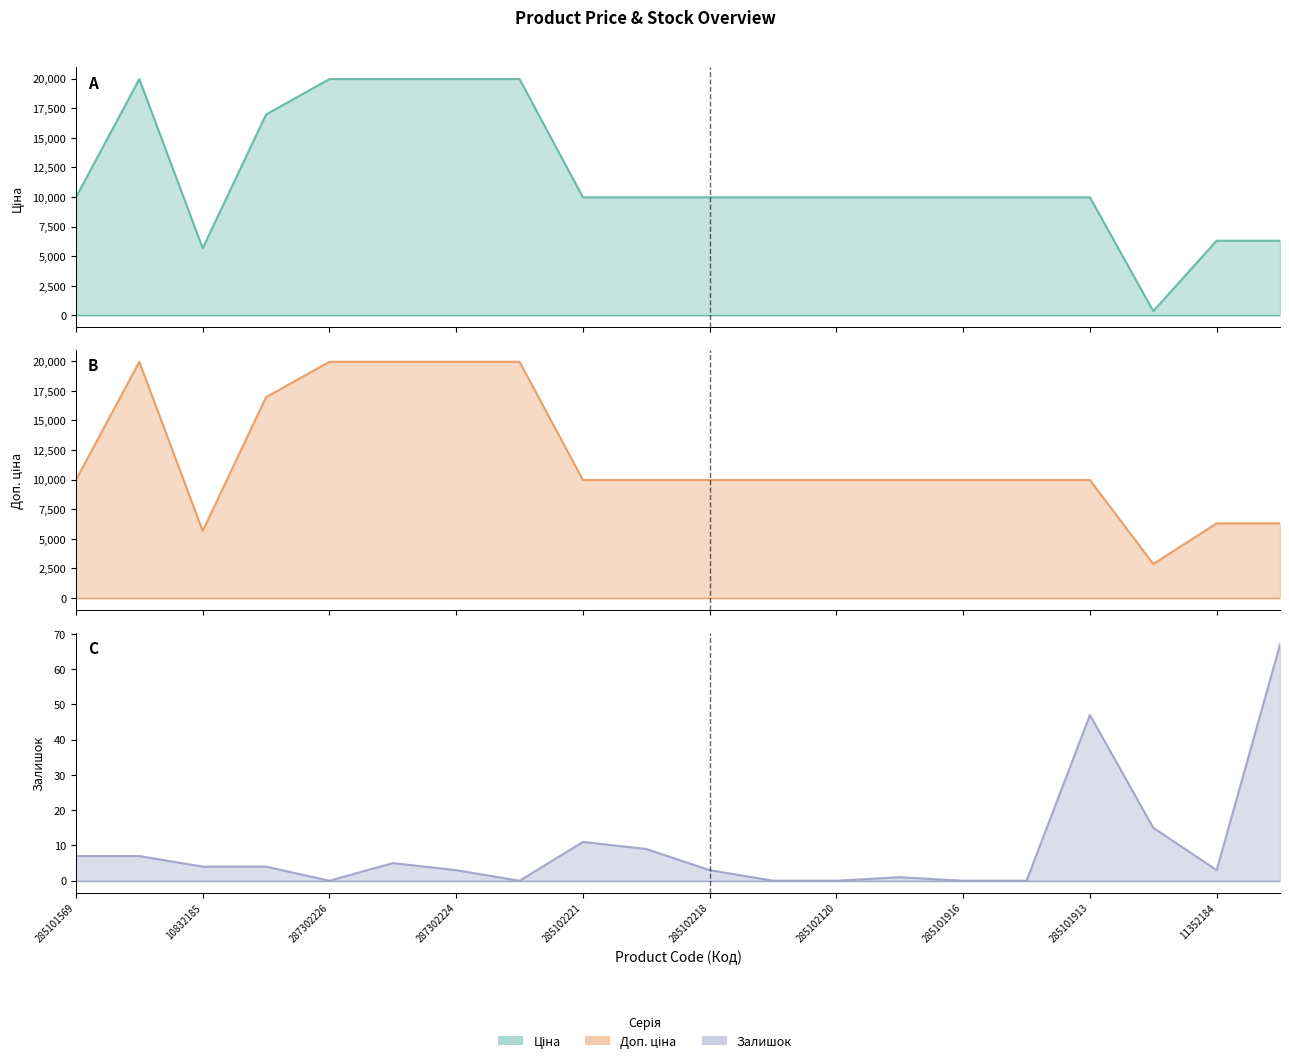

In Доп. ціна, how many points are lower than both neighbors (excluding endpoints)?

2